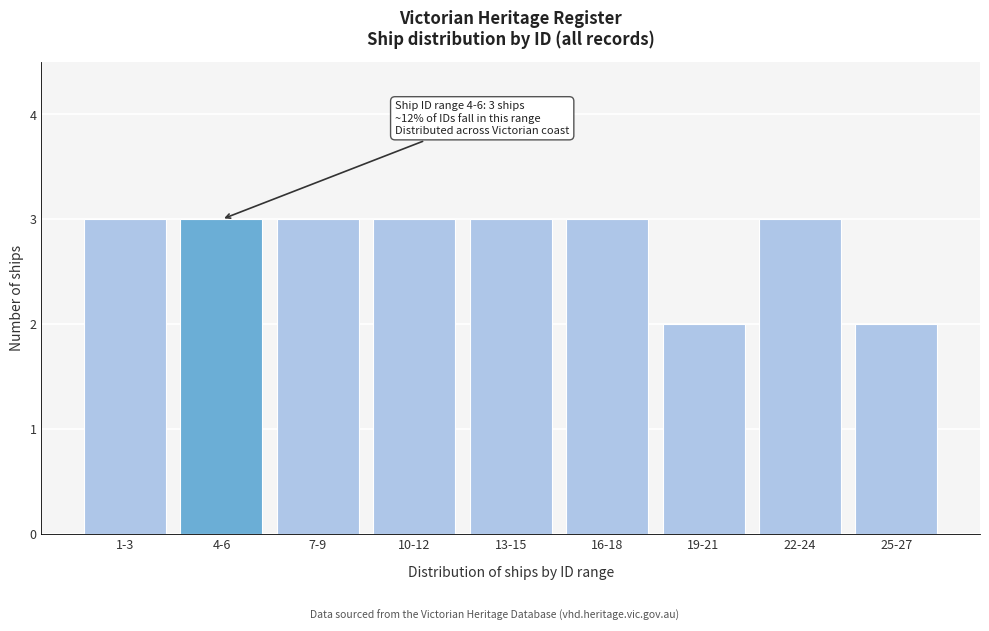

Reading left to right, transcribe all the data shown in this chart.

1-3=3	4-6=3	7-9=3	10-12=3	13-15=3	16-18=3	19-21=2	22-24=3	25-27=2